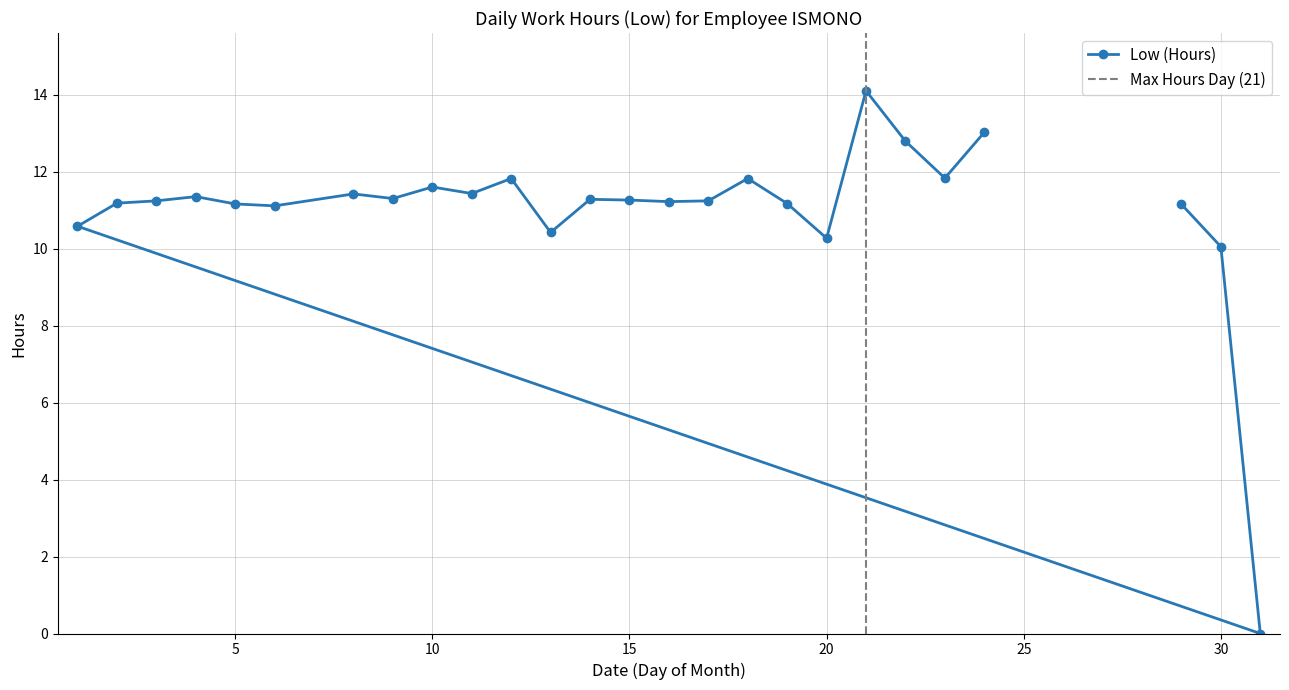

What is the average value?

11.0